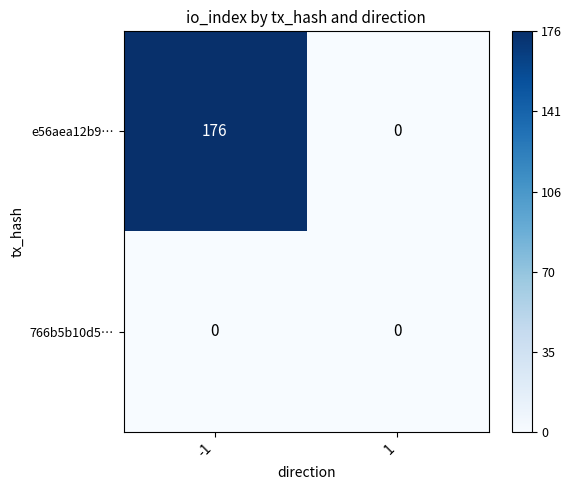

What is the total value across all series at -1?

176